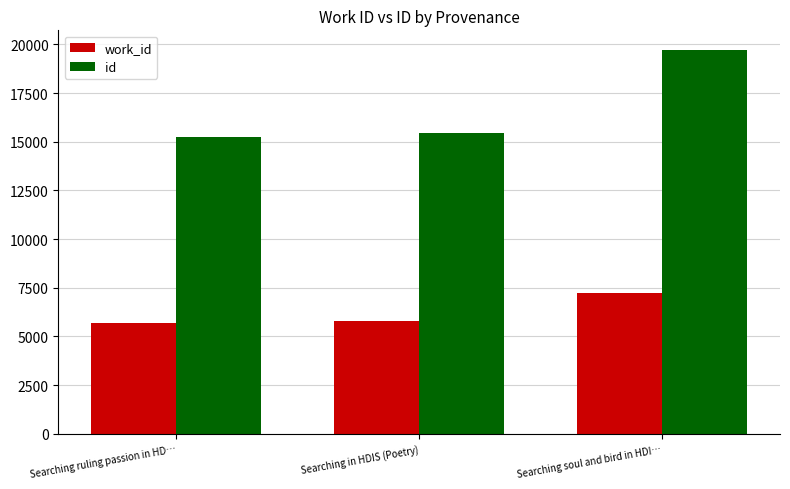

Between Searching in HDIS (Poetry) and Searching soul and bird in HDI…, which series saw the biggest shift?

id